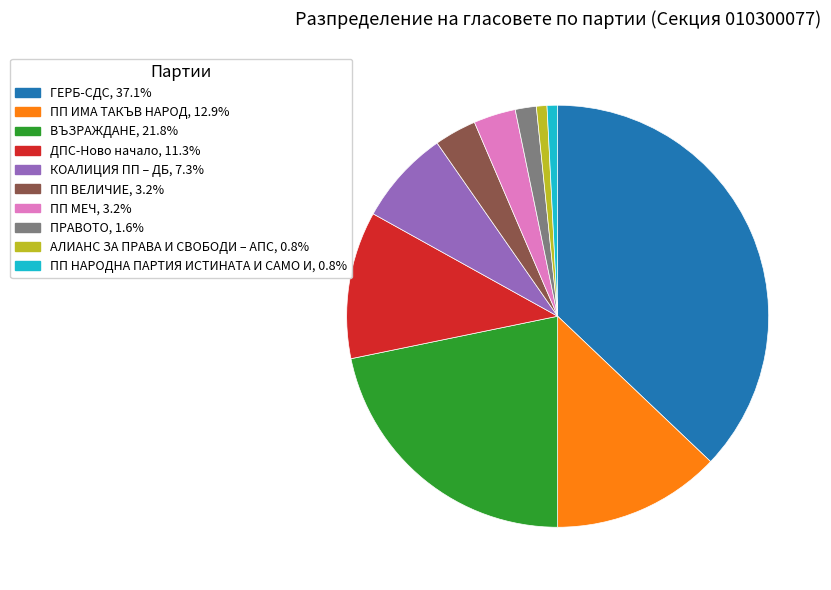

What is the largest slice in the pie chart?

ГЕРБ-СДС